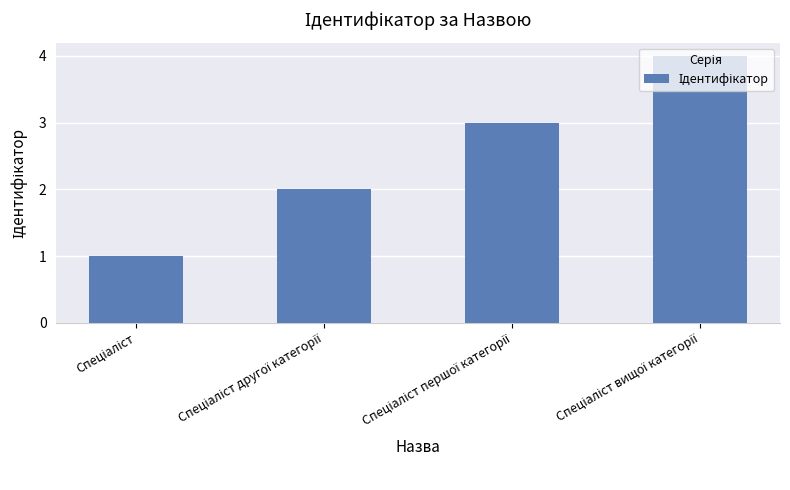

What is the greatest value displayed?

4